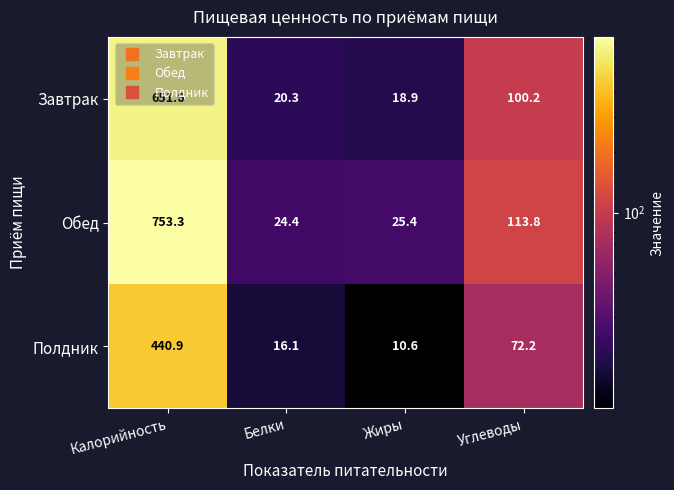

List the labels in order of Завтрак value, largest first.

Калорийность, Углеводы, Белки, Жиры